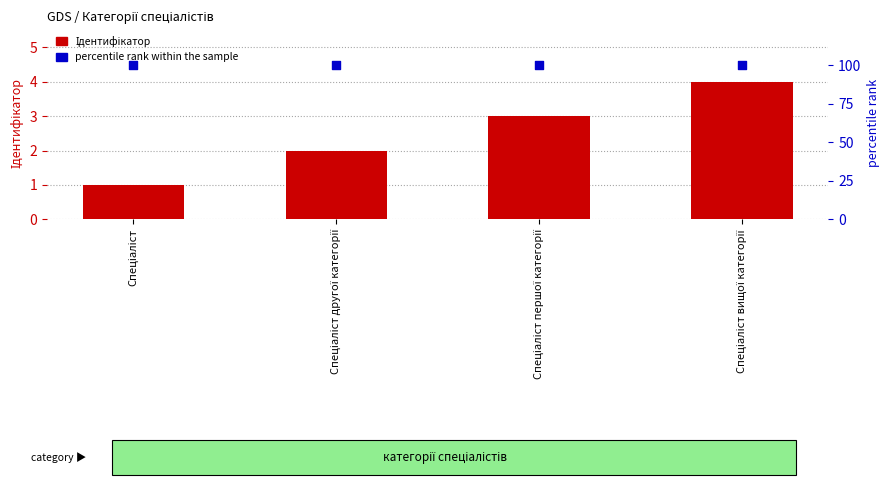

Which series has the widest spread of Y values?

Ідентифікатор